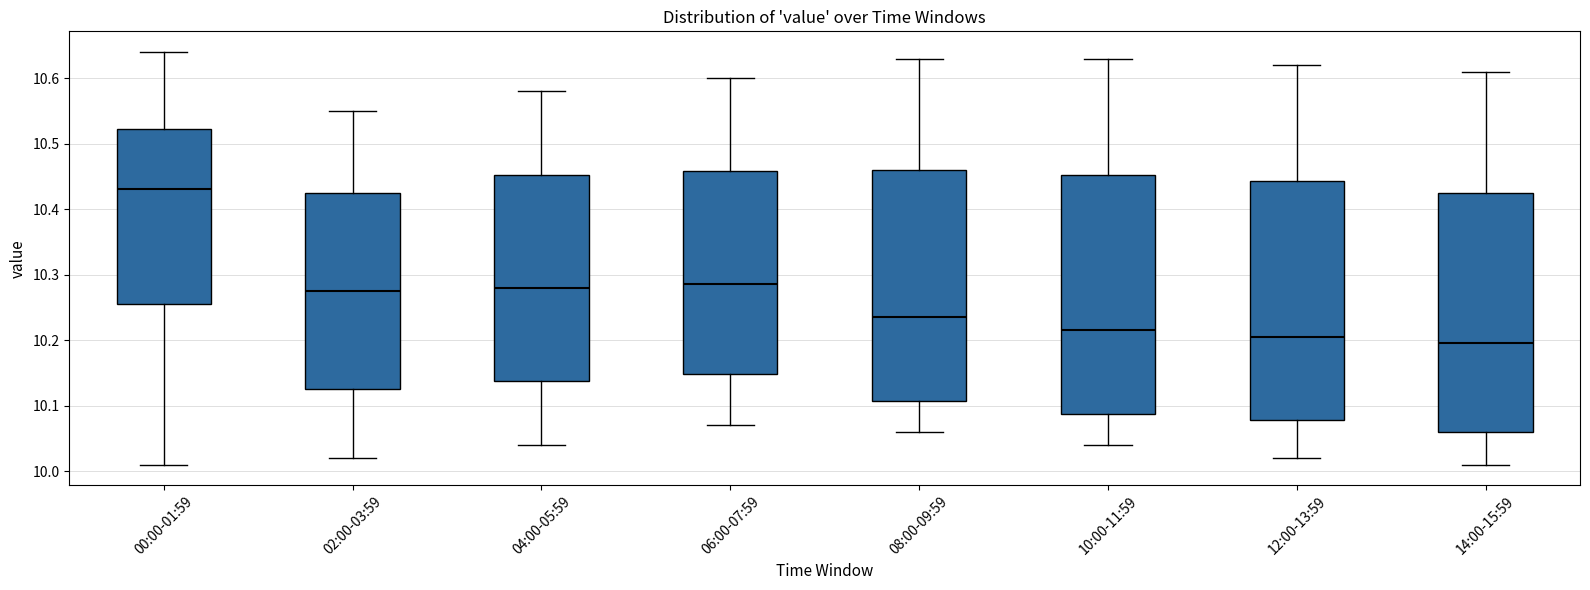

Reading left to right, read every box against the y-axis: the position of its median line, the range the box covers, and the ends of its whiskers. The values are not printed on the chart, so give them approximately, as read against the axis.

00:00-01:59: median 10.43, box 10.26 to 10.52, whiskers 10.01 to 10.64
02:00-03:59: median 10.28, box 10.13 to 10.43, whiskers 10.02 to 10.55
04:00-05:59: median 10.28, box 10.14 to 10.45, whiskers 10.04 to 10.58
06:00-07:59: median 10.29, box 10.15 to 10.46, whiskers 10.07 to 10.60
08:00-09:59: median 10.24, box 10.11 to 10.46, whiskers 10.06 to 10.63
10:00-11:59: median 10.22, box 10.09 to 10.45, whiskers 10.04 to 10.63
12:00-13:59: median 10.21, box 10.08 to 10.44, whiskers 10.02 to 10.62
14:00-15:59: median 10.20, box 10.06 to 10.43, whiskers 10.01 to 10.61